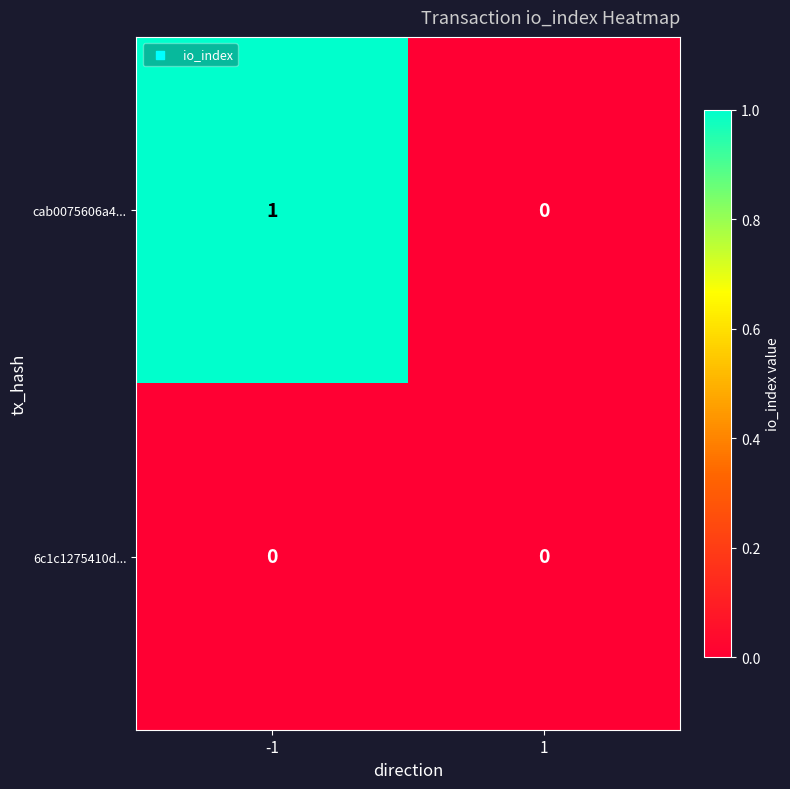

At which category is the sum across all series the highest?

-1